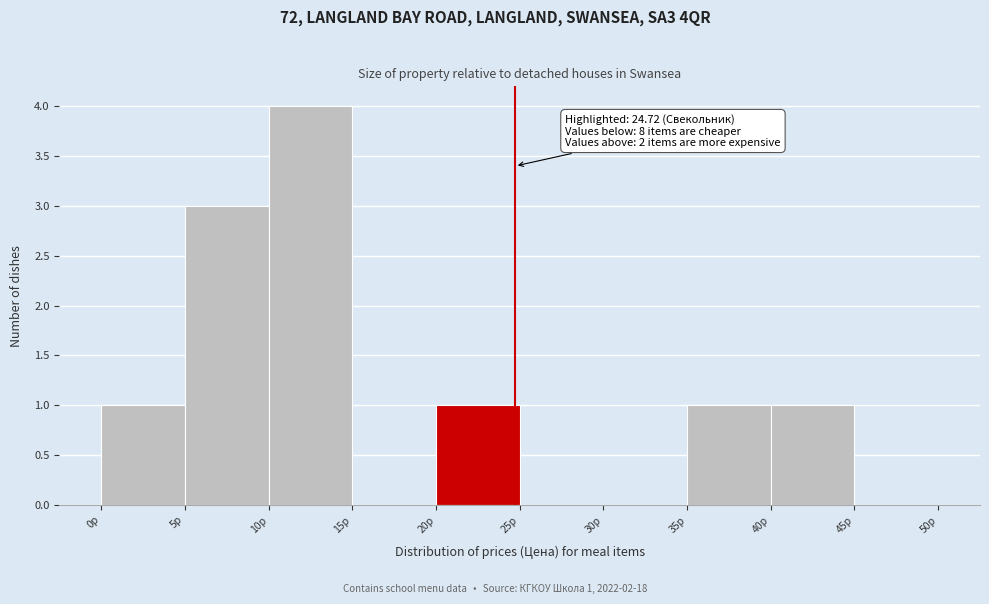

Over which range of the x-axis is the bar tallest?

10 to 15